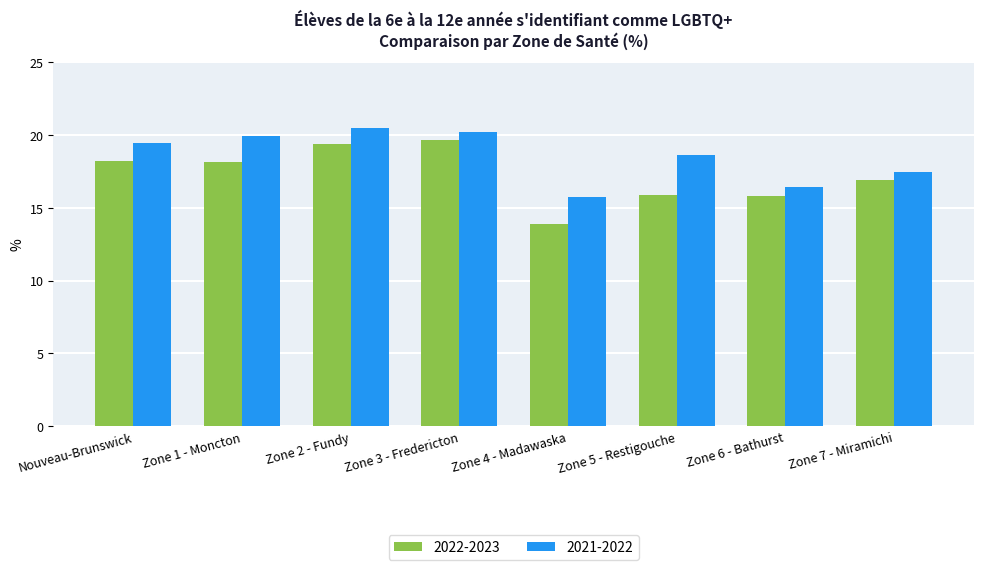

List the series in order of their peak value, highest first.

2021-2022, 2022-2023